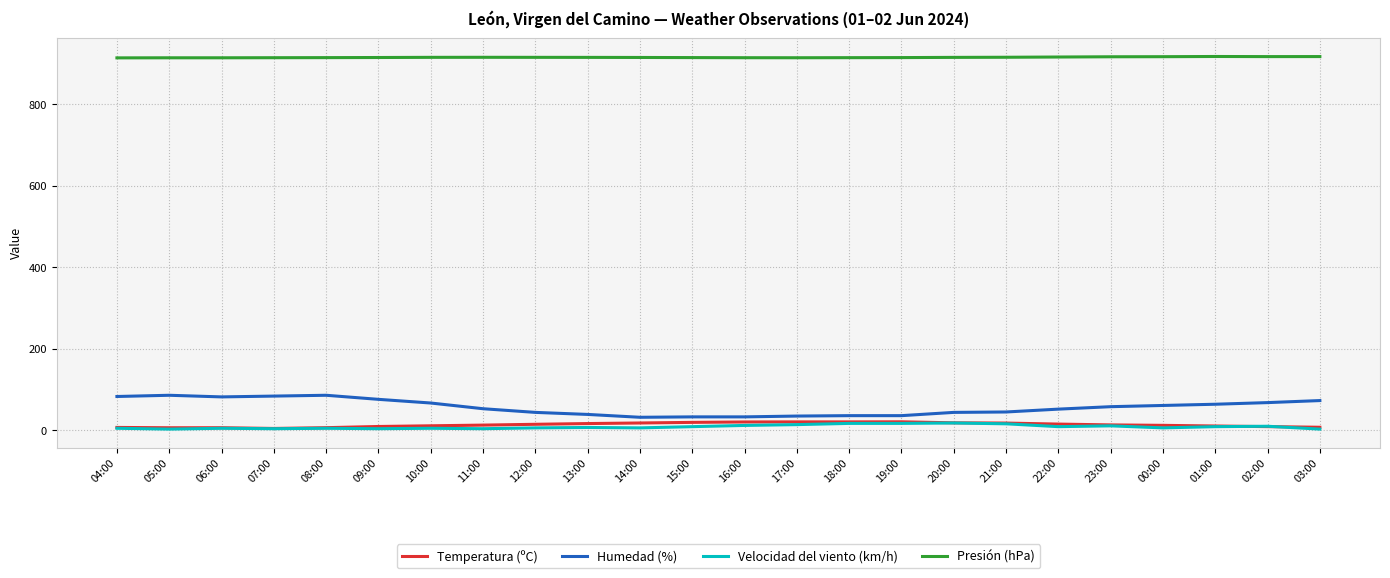

What is the maximum value shown in the chart?

917.1